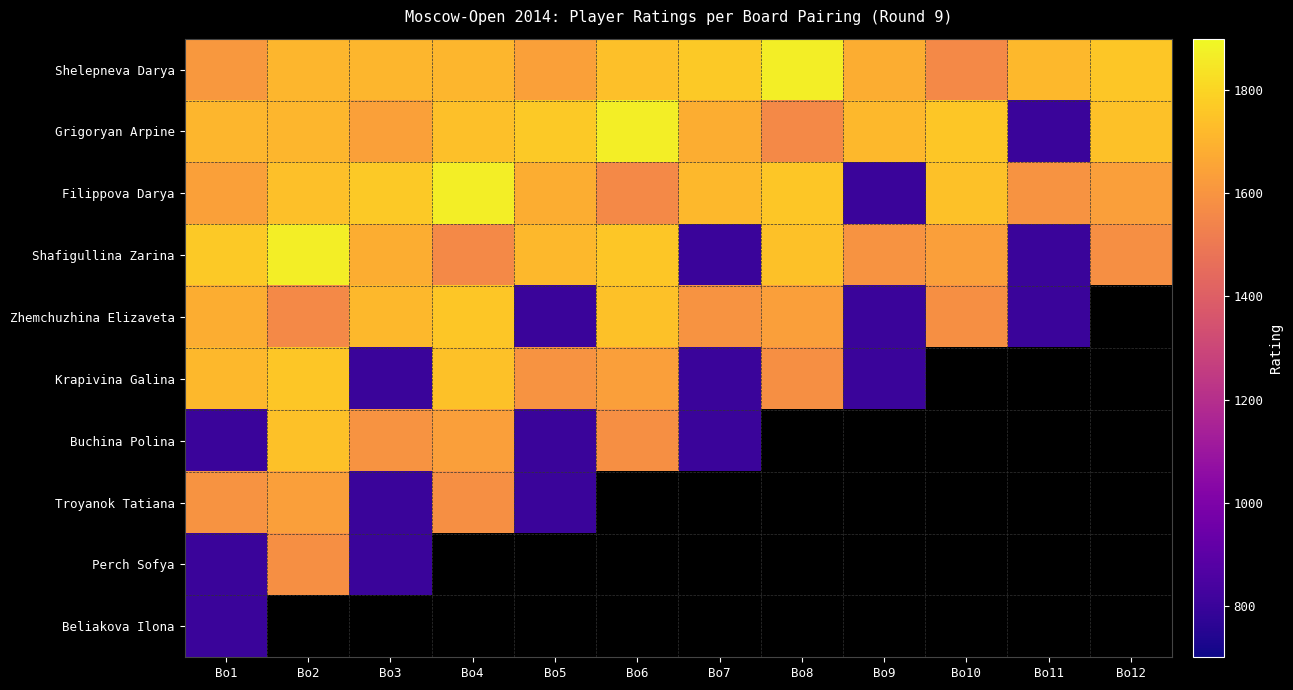

What is the average value of the Shelepneva Darya series?

1705.2